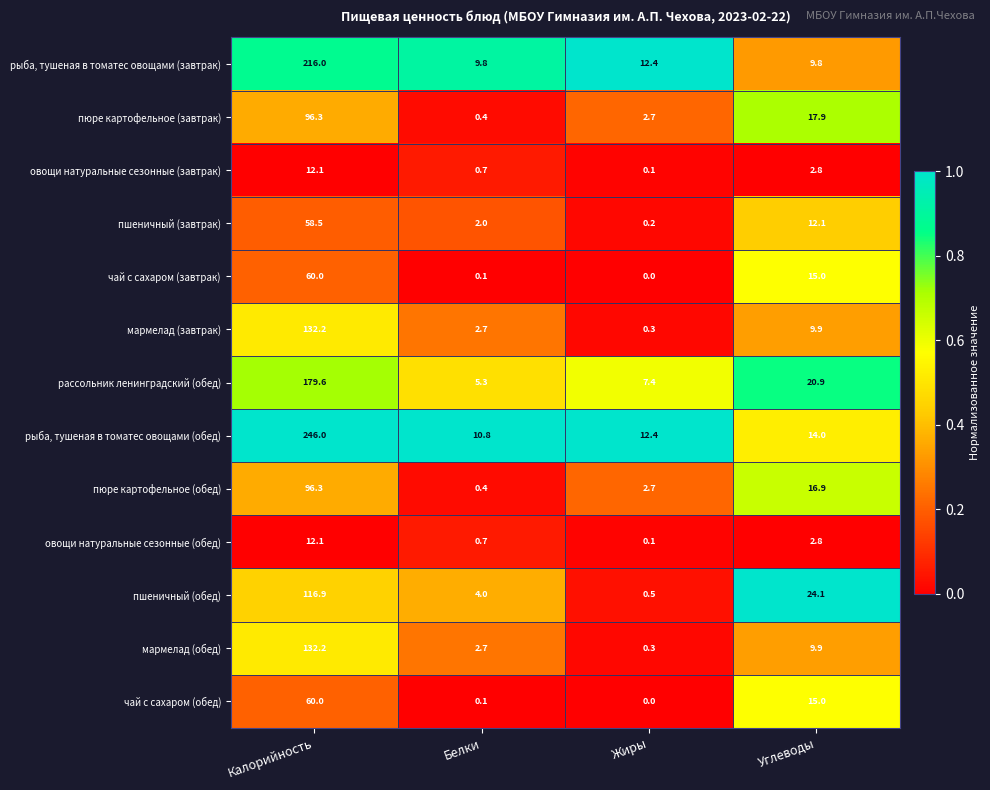

How many distinct data groups are displayed?

13